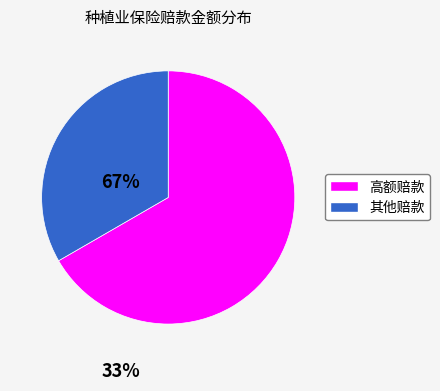

Is there a majority slice in this chart?

Yes